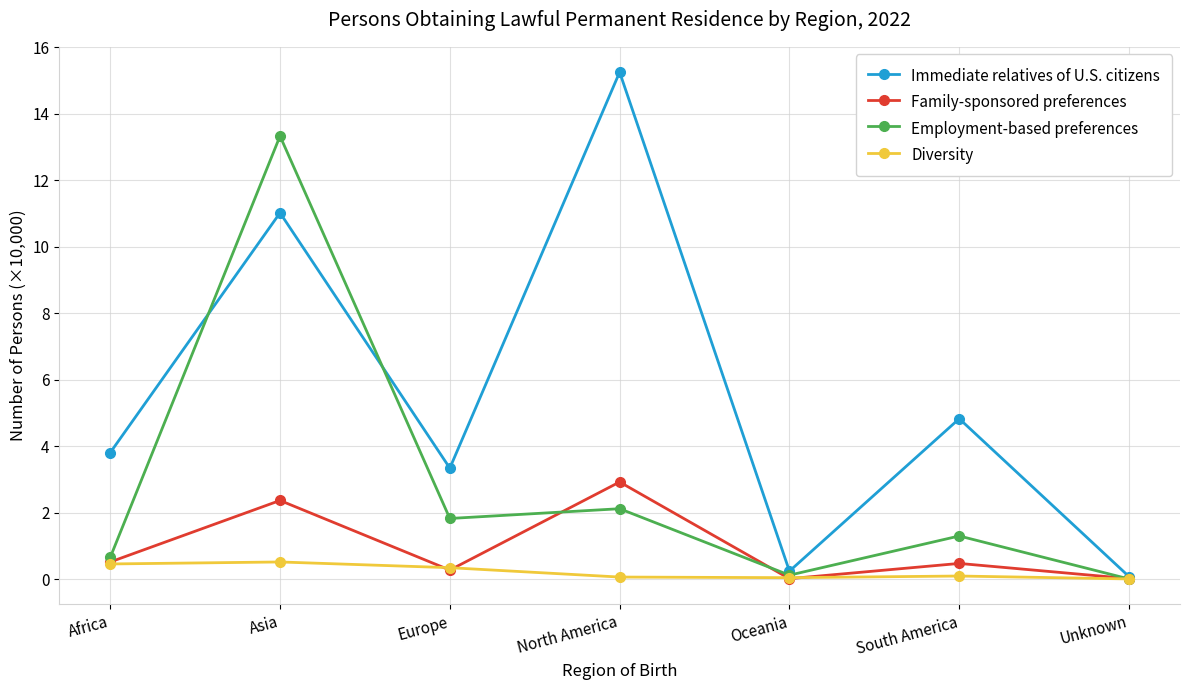

Which series has the largest total across all categories?

Immediate relatives of U.S. citizens